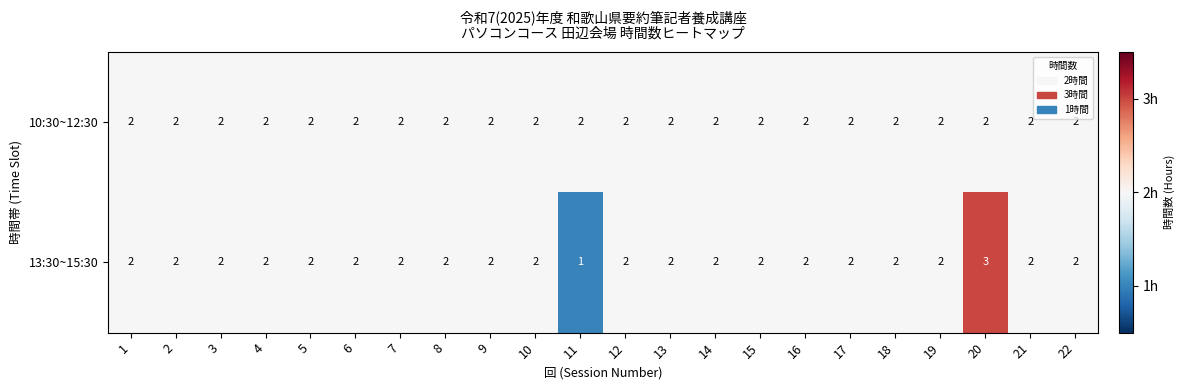

Which series has the largest range (max minus min)?

13:30~15:30